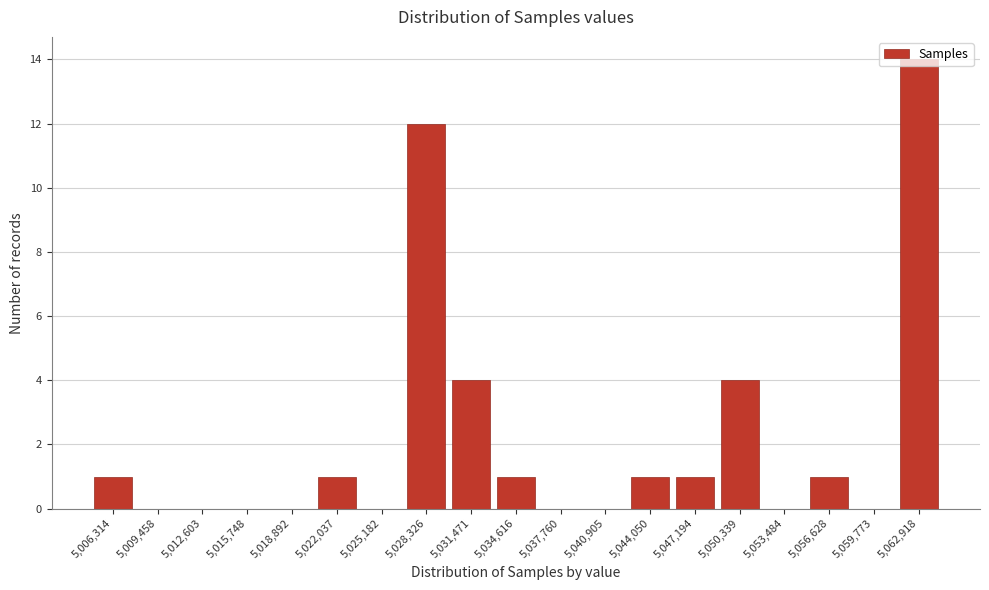

What is the sum of all values?

40